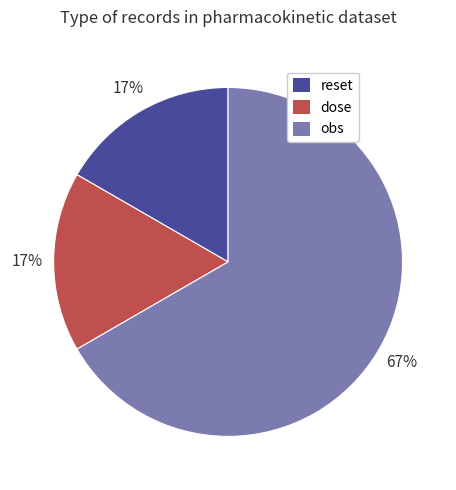

To the nearest percent, what is the difference between the largest and smallest slice percentages?

50%